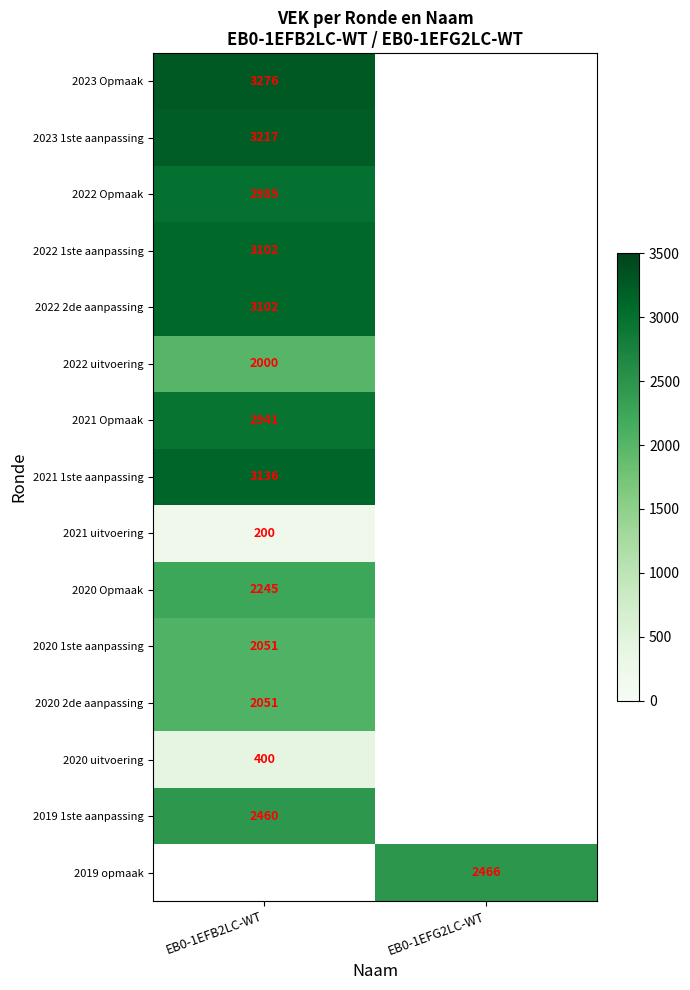

The value of 2021 Opmaak at EB0-1EFB2LC-WT is 2941. True or false?

True